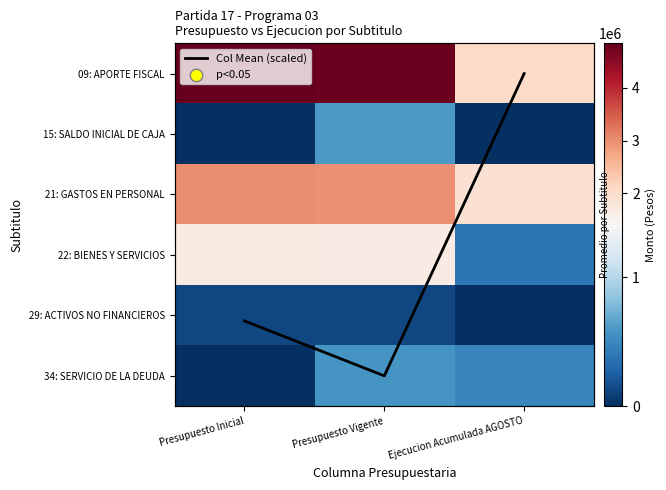

What is the difference between the maximum and second lowest values in the Col Mean (scaled) series?

0.9